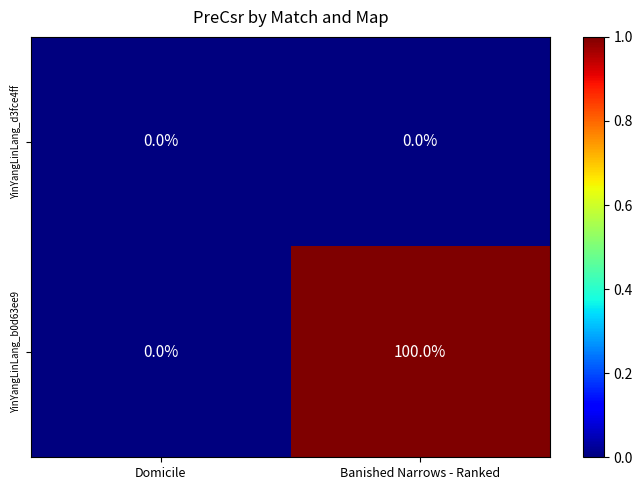

Which series changed the most between Domicile and Banished Narrows - Ranked?

YinYangLinLang_b0d63ee9